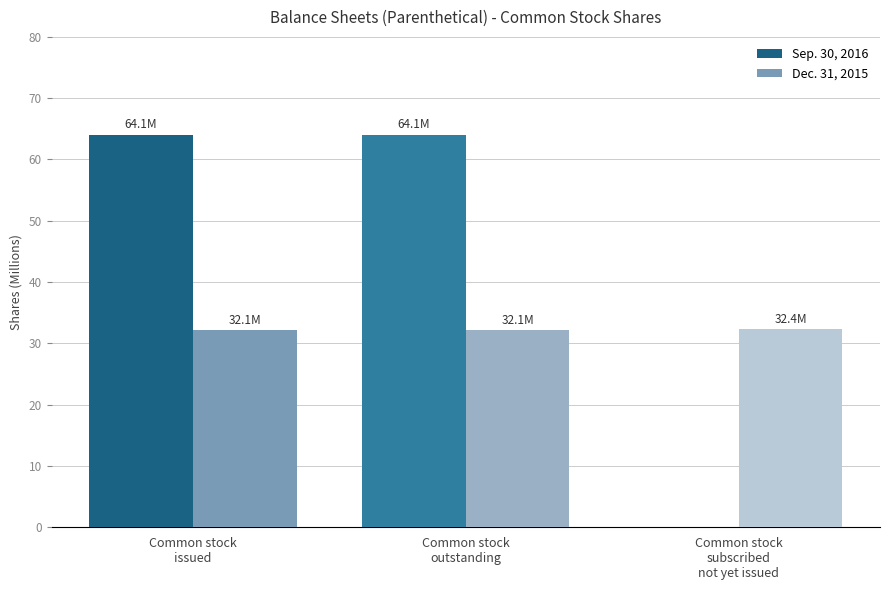

Which series has the largest total across all categories?

Sep. 30, 2016